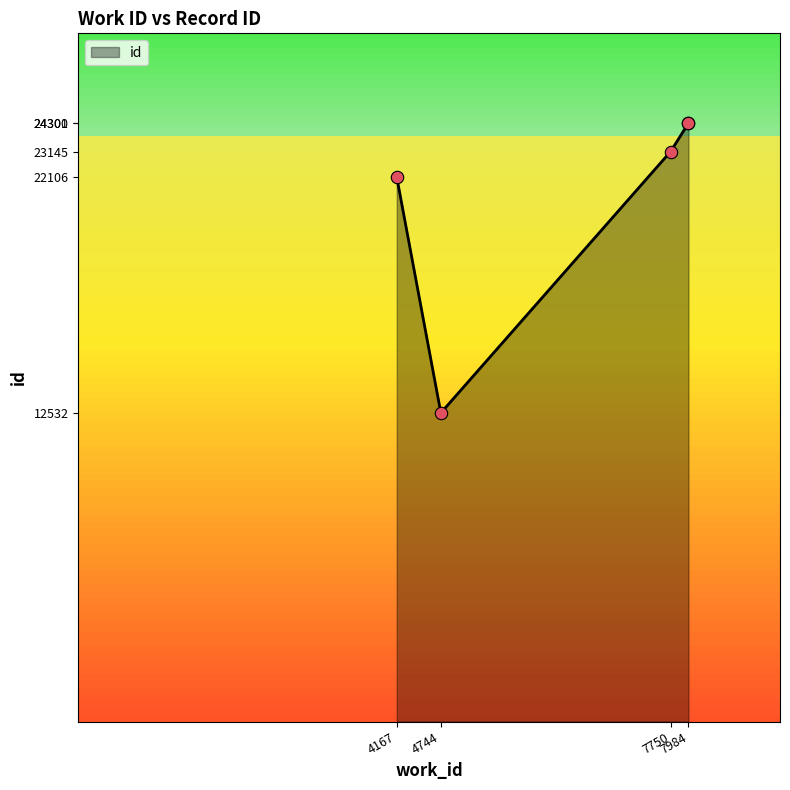

Between 7750 and 7984, which is larger?

7984